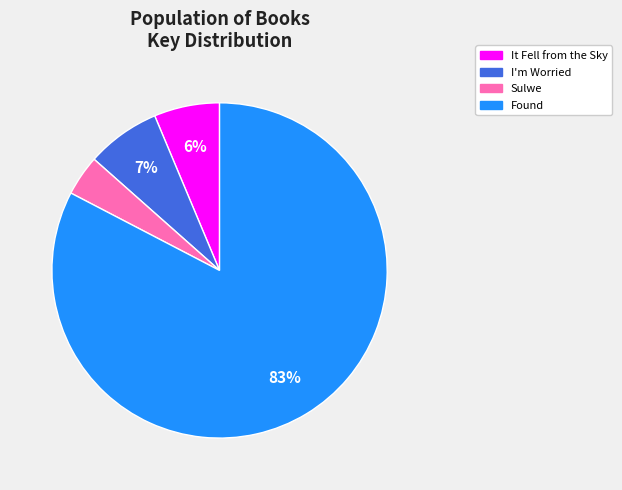

Rank the categories by value from highest to lowest.

Found, I'm Worried, It Fell from the Sky, Sulwe